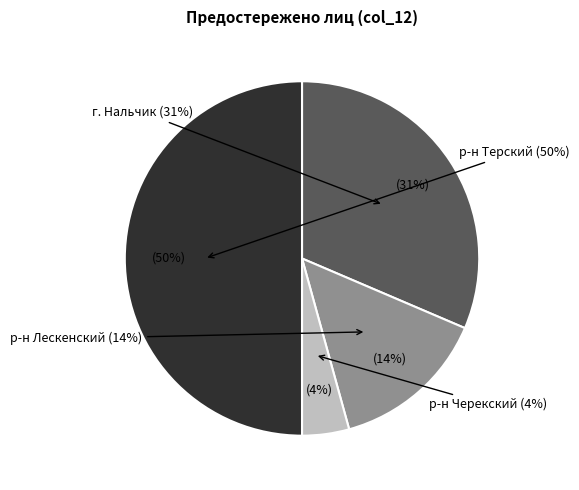

To the nearest percent, what is the difference between the р-н Терский and р-н Лескенский slice percentages?

36%